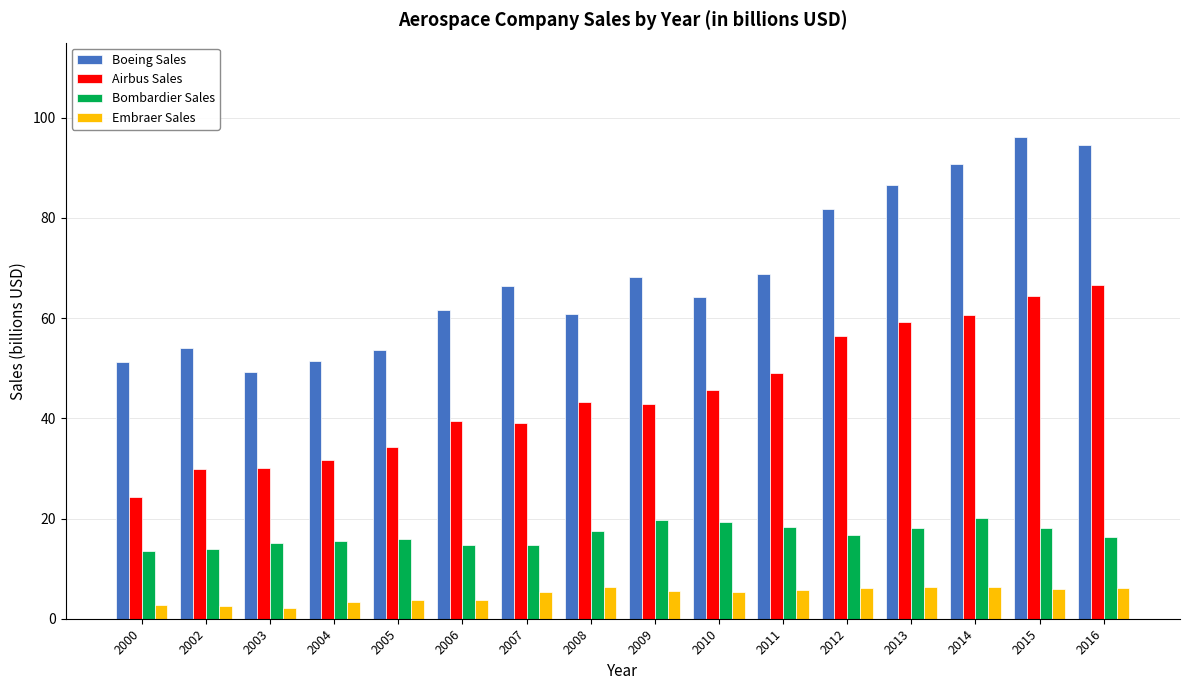

List the series in order of their peak value, highest first.

Boeing Sales, Airbus Sales, Bombardier Sales, Embraer Sales